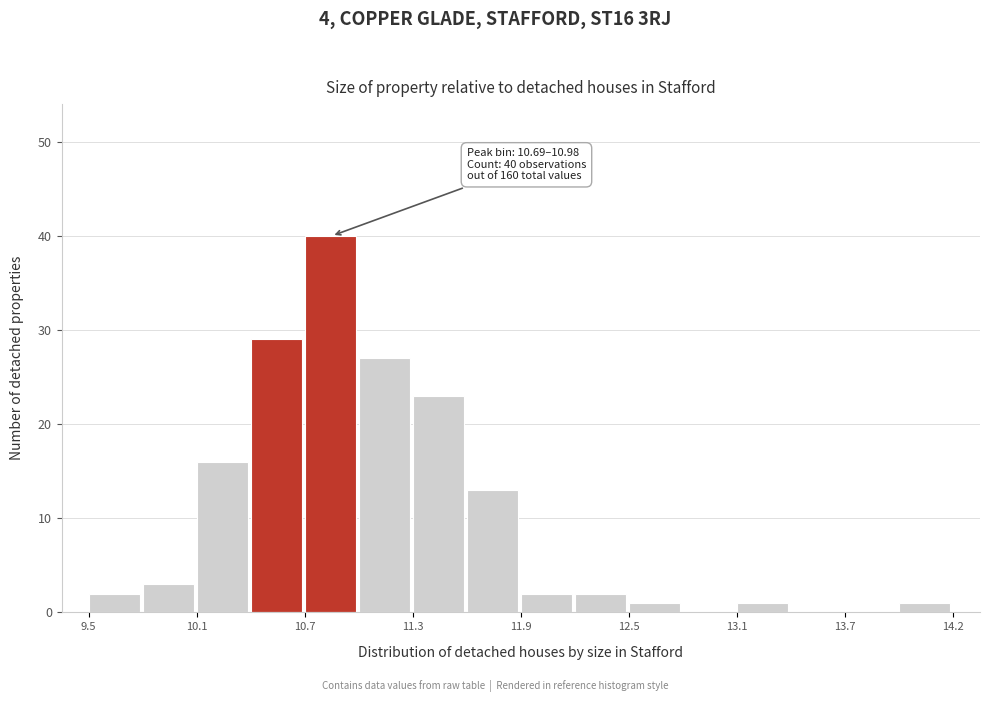

Around what value on the x-axis is the tallest bar? Give the approximate position of its centre, as read against the axis.

10.8